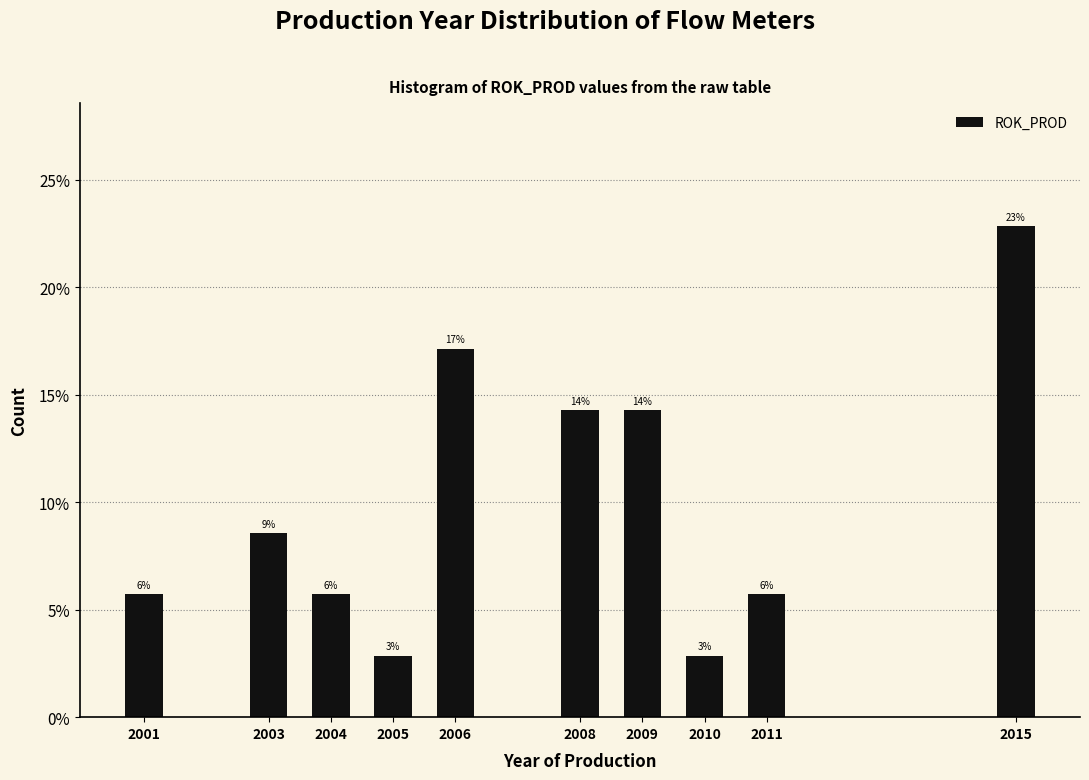

Are the bars horizontal?

No